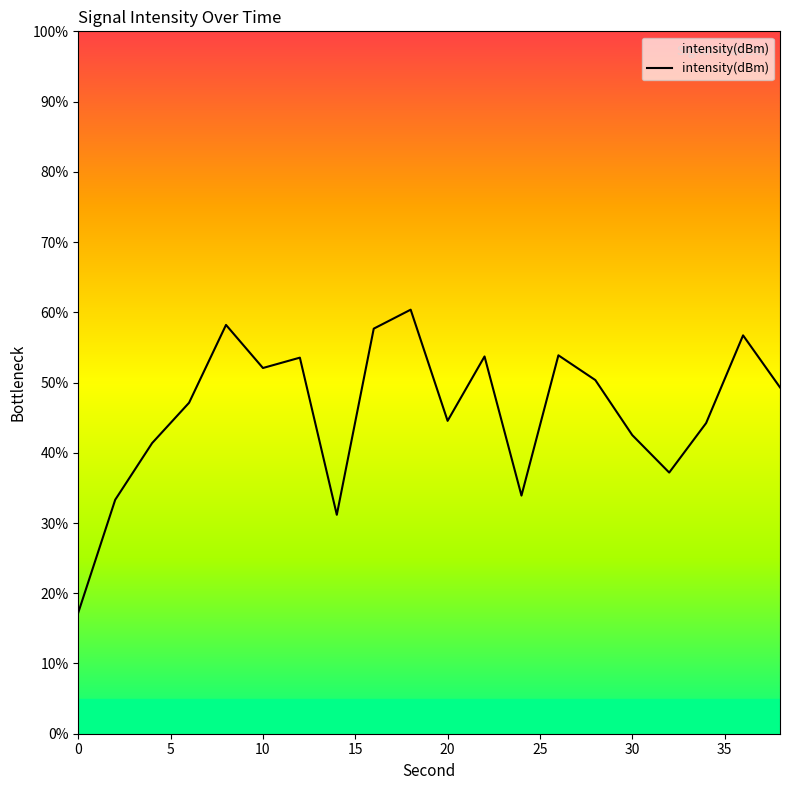

True or false: there are more than 1 points higher than both neighbors.

True